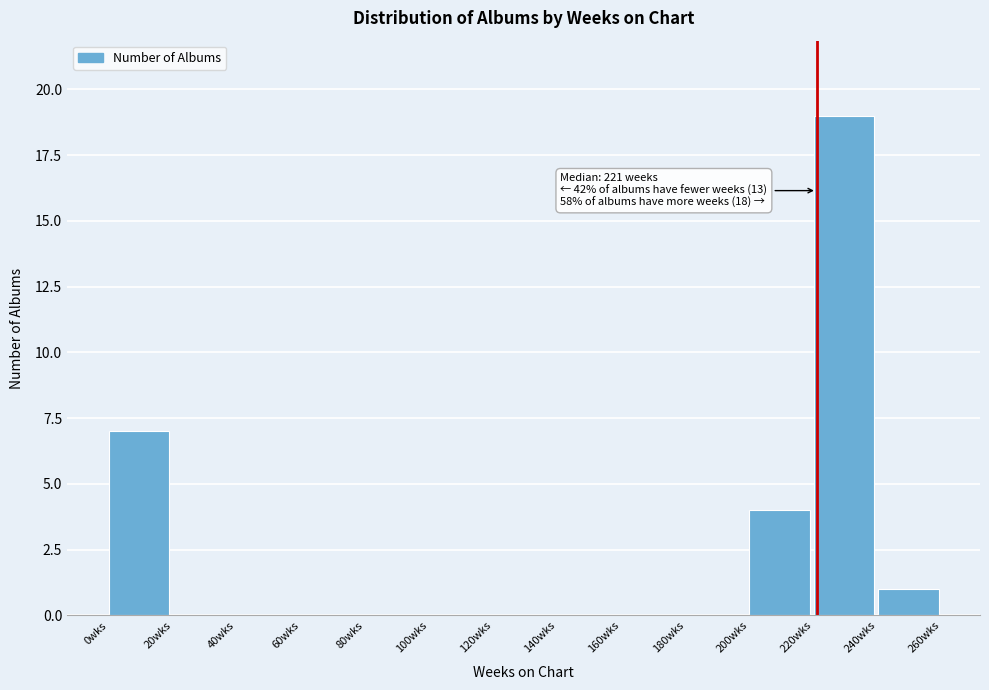

Which range on the x-axis has the tallest bar?

220 to 240